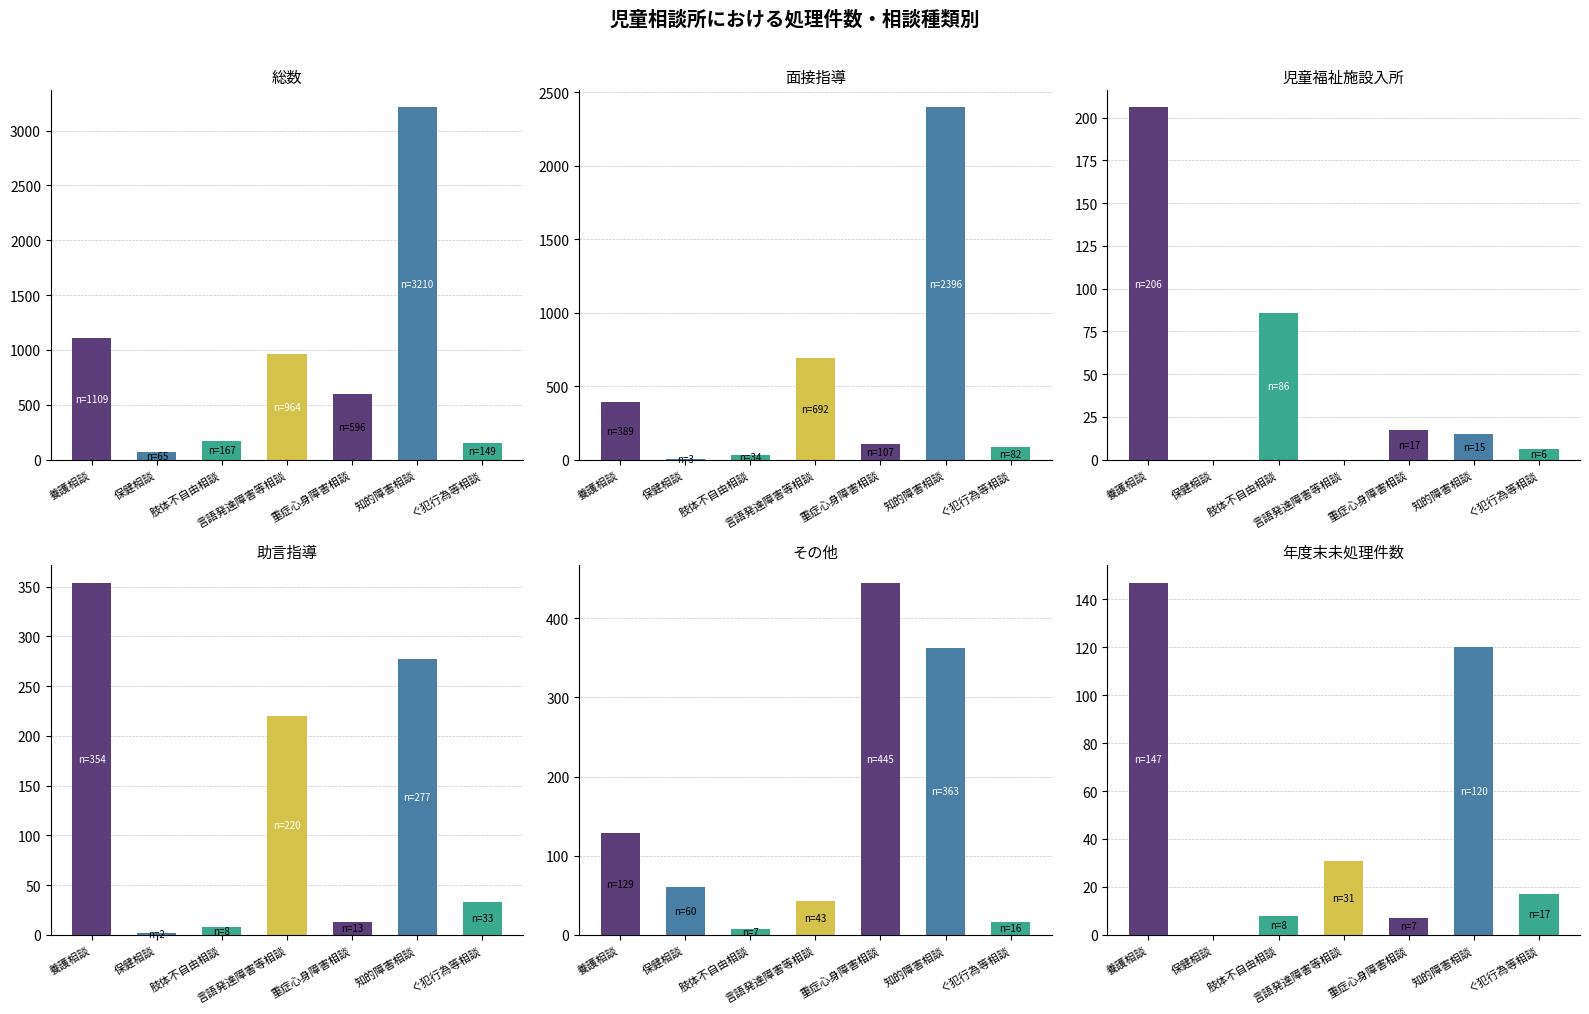

Between 保健相談 and 肢体不自由相談, which is larger?

肢体不自由相談